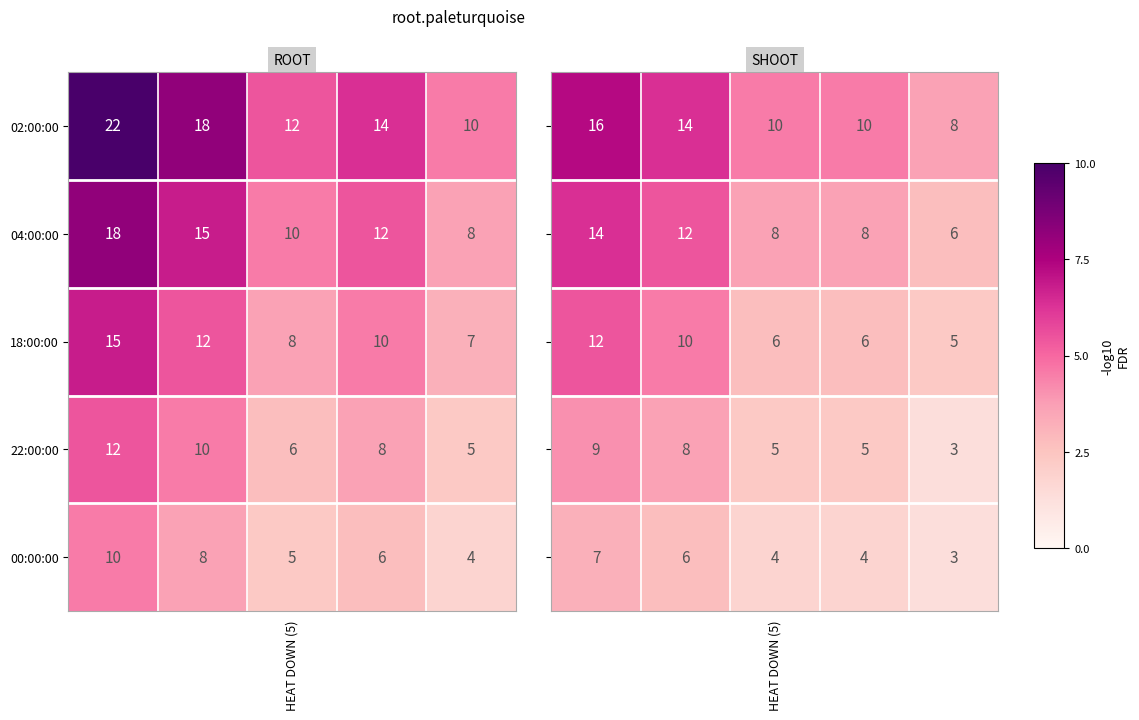

What is the lowest value of the 22:00:00 series?

5